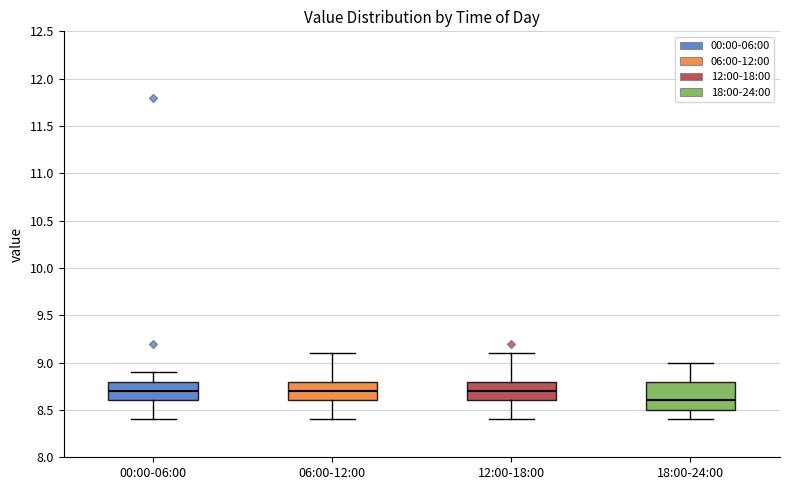

Comparing the boxes themselves (not the whiskers), which one is the tallest?

18:00-24:00